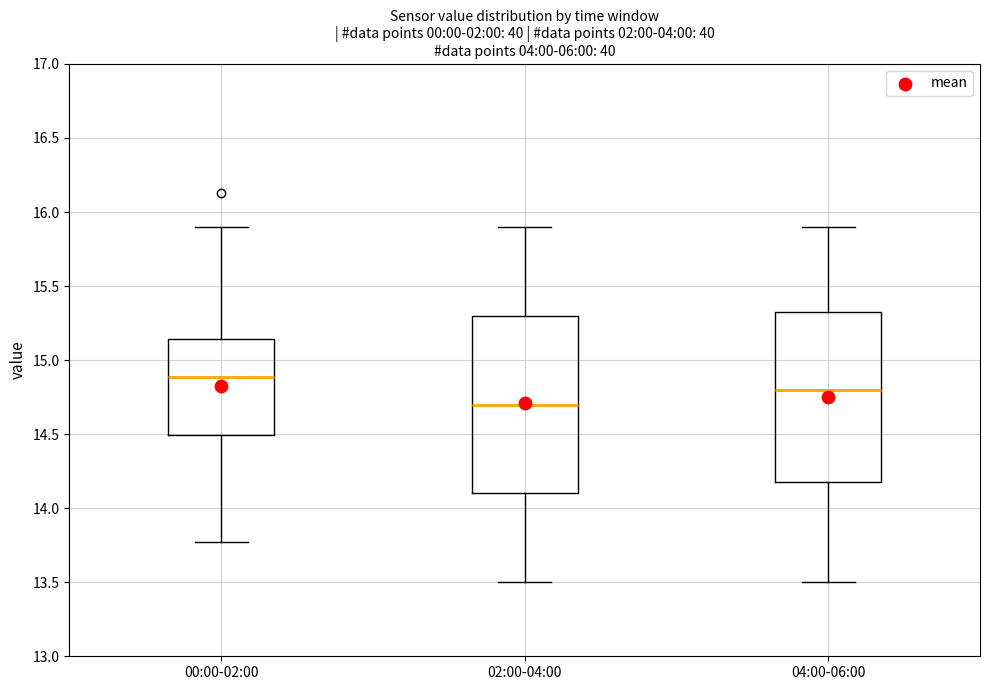

Reading left to right, read every box against the y-axis: the position of its median line, the range the box covers, and the ends of its whiskers. The values are not printed on the chart, so give them approximately, as read against the axis.

00:00-02:00: median 14.90, box 14.50 to 15.15, whiskers 13.75 to 15.90
02:00-04:00: median 14.70, box 14.10 to 15.30, whiskers 13.50 to 15.90
04:00-06:00: median 14.80, box 14.20 to 15.35, whiskers 13.50 to 15.90